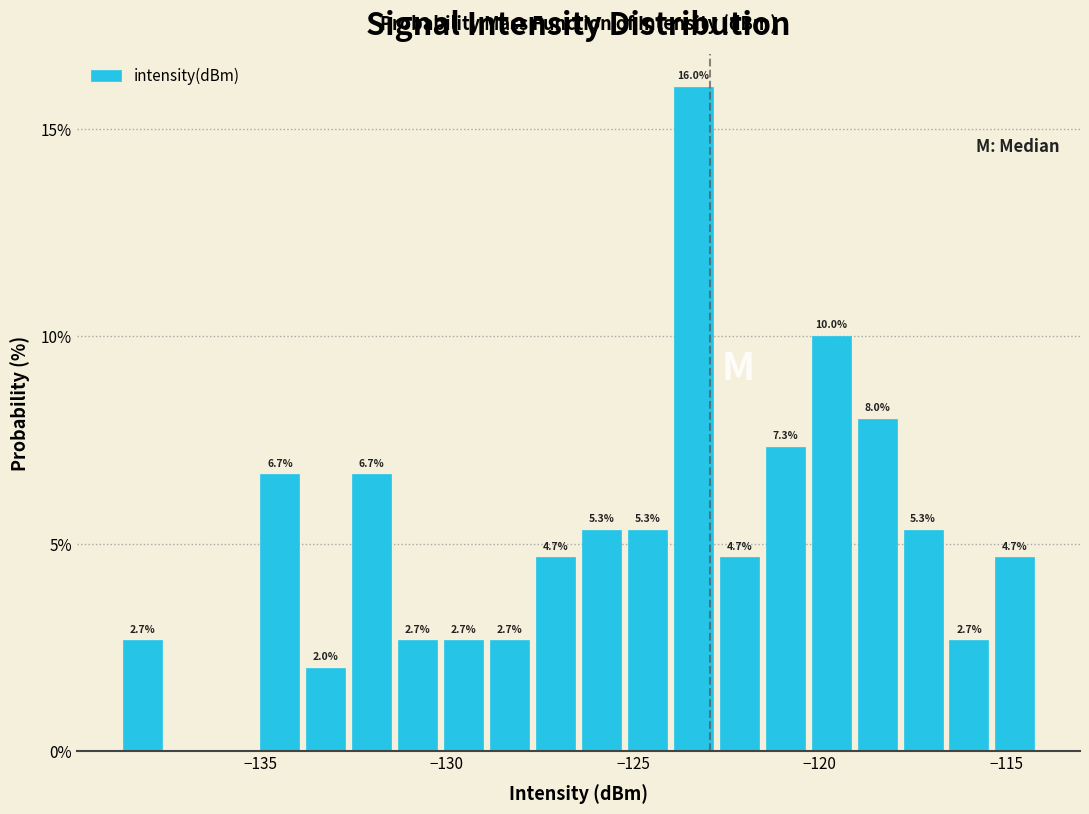

Read against the x-axis, roughly where is the centre of the tallest bar?

-123.5